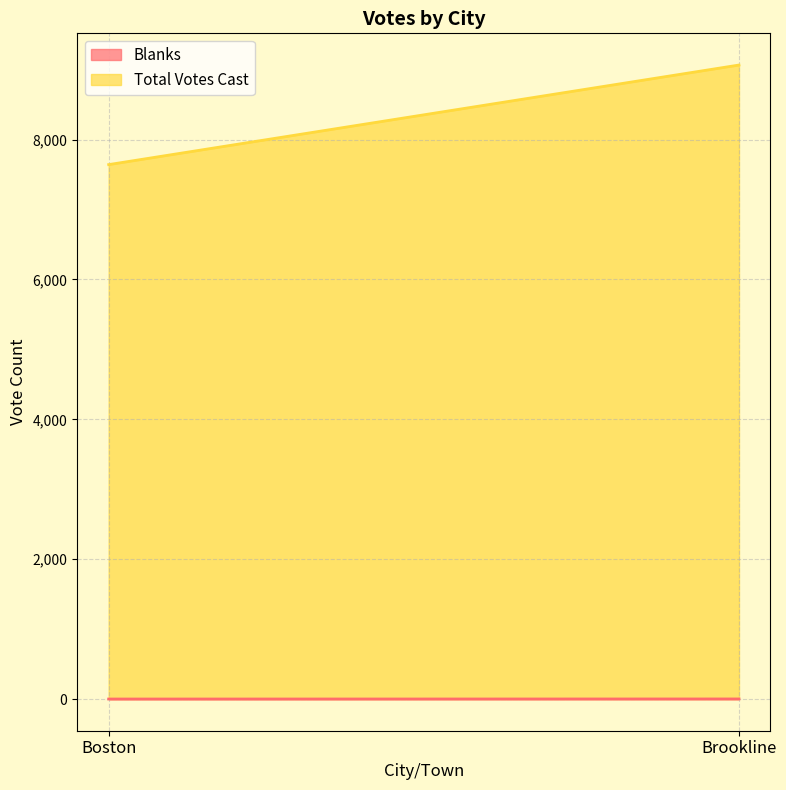

Count the number of categories in the chart.

2